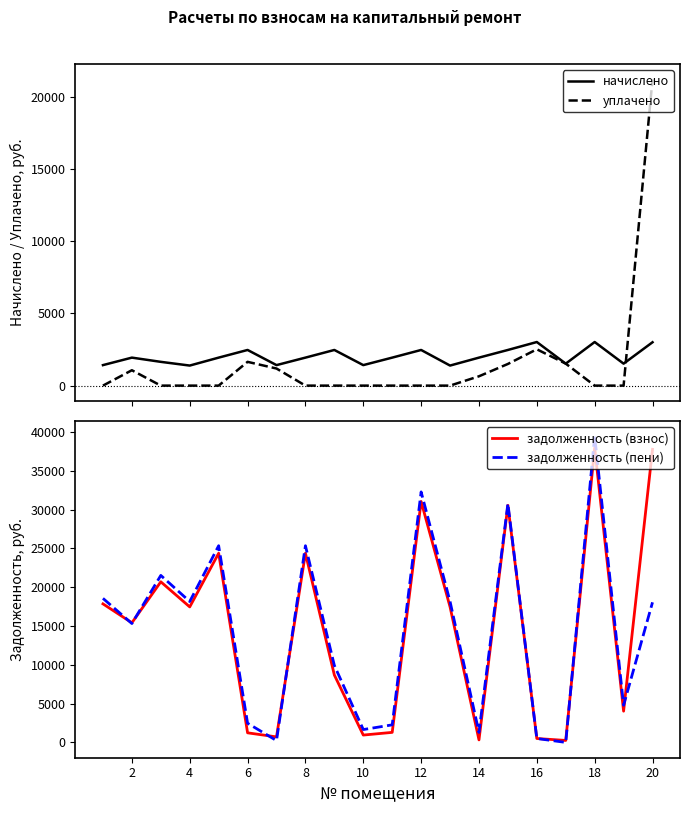

What is the minimum value for начислено?

1388.4